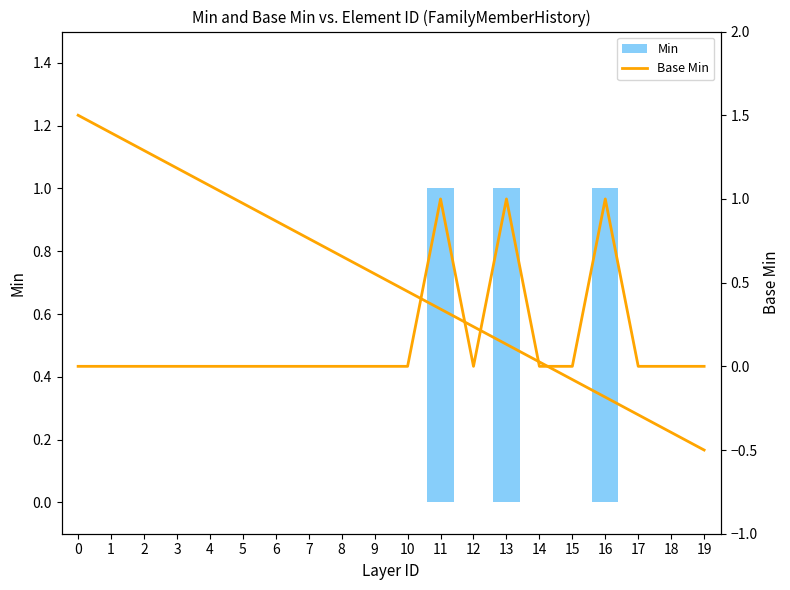

Reading right to left, transcribe all the data shown in this chart.

Min: 19=0	18=0	17=0	16=1	15=0	14=0	13=1	12=0	11=1	10=0	9=0	8=0	7=0	6=0	5=0	4=0	3=0	2=0	1=0	0=0
Base Min: 19=0	18=0	17=0	16=1	15=0	14=0	13=1	12=0	11=1	10=0	9=0	8=0	7=0	6=0	5=0	4=0	3=0	2=0	1=0	0=0